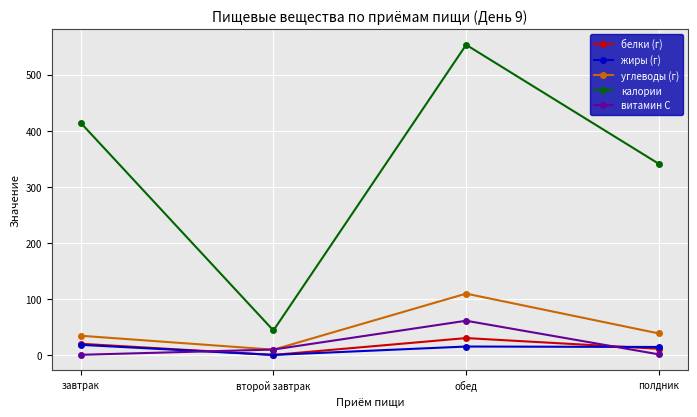

What is the maximum value shown in the chart?

553.2